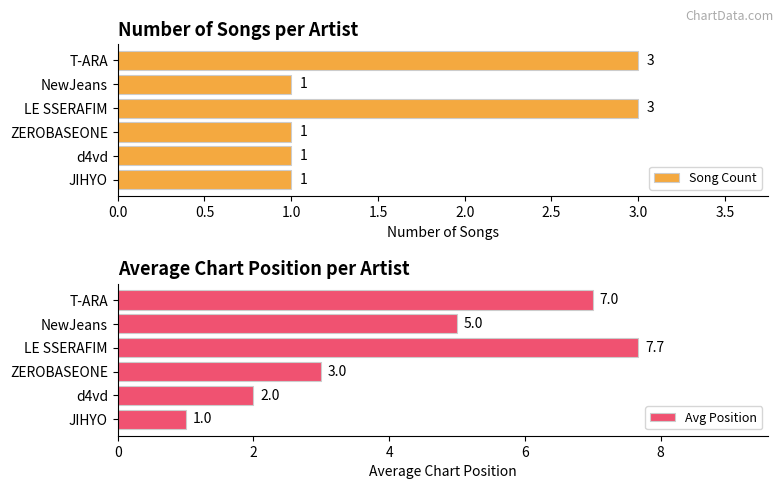

Count the Song Count values in the range 1 to 3.

6